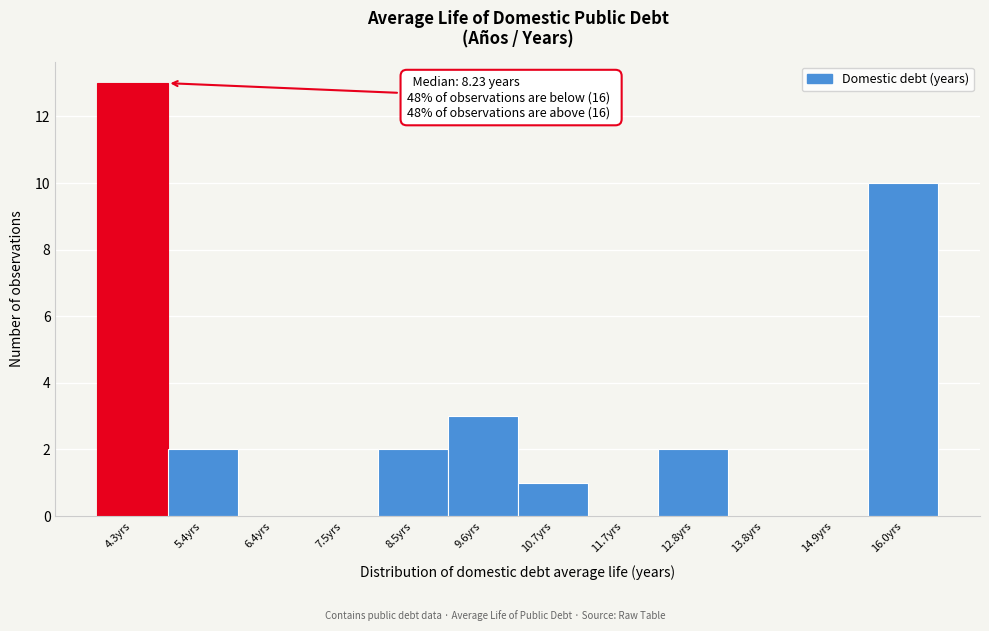

Which range on the x-axis has the tallest bar?

3.8 to 4.8